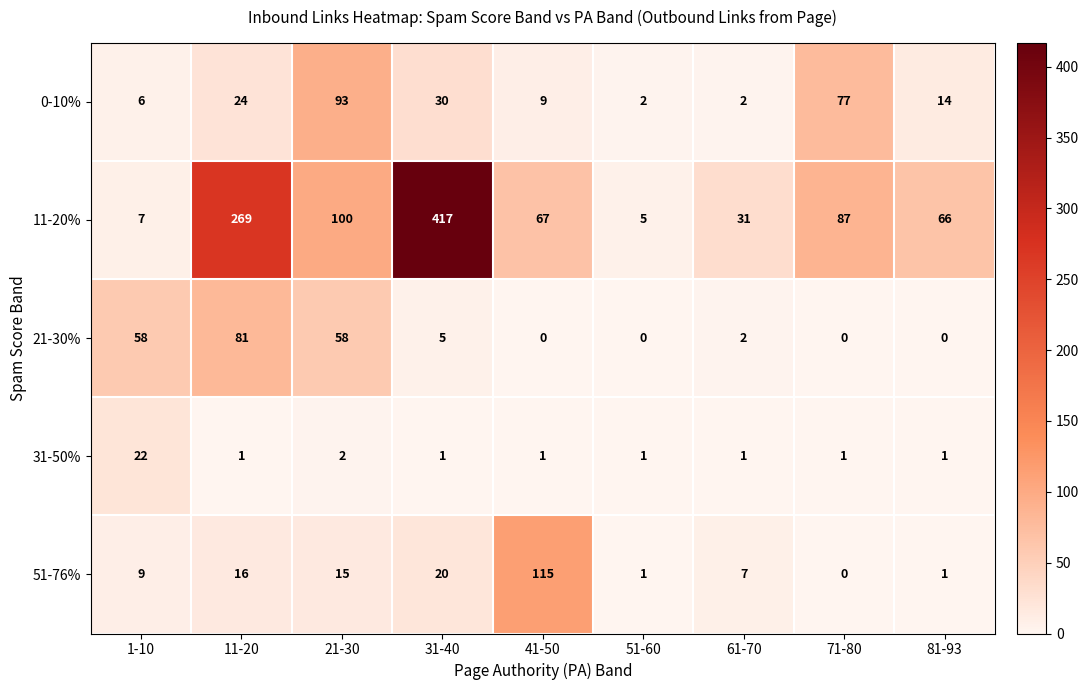

Which category has the highest value across all series?

31-40